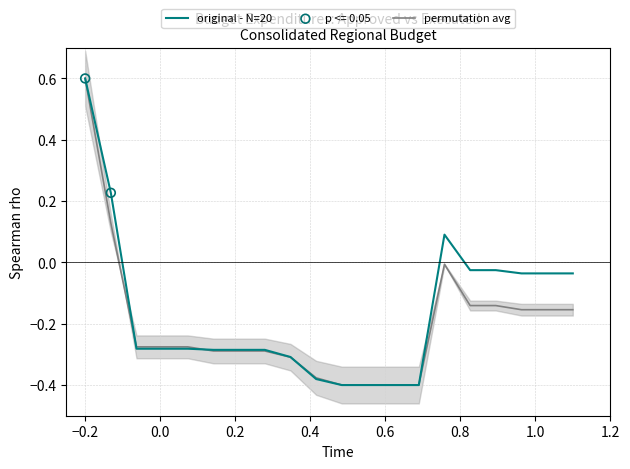

Which series has the largest total across all categories?

original - N=20